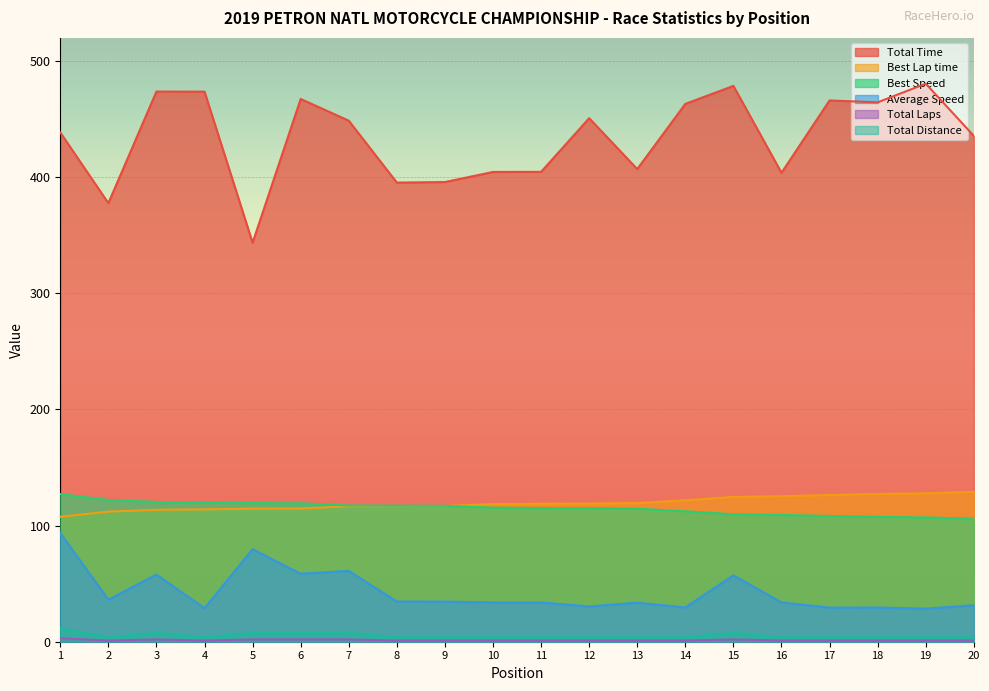

List the series in order of their peak value, lowest first.

Total Distance, Total Laps, Average Speed, Best Speed, Best Lap time, Total Time